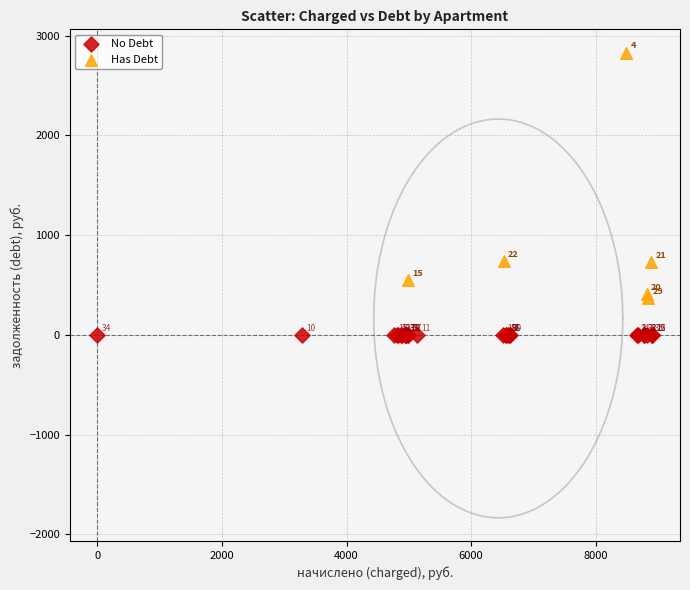

Which series contains the highest Y value?

Has Debt